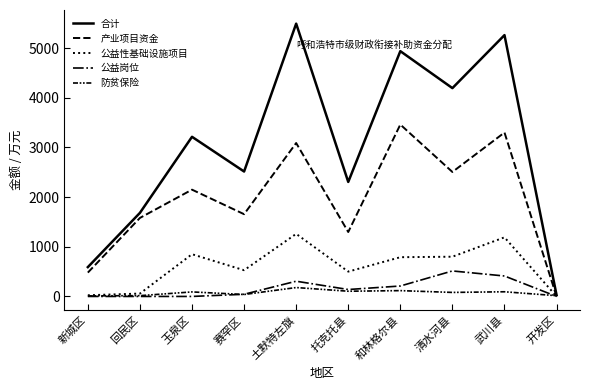

What is the sum of all 合计 values?

30222.6